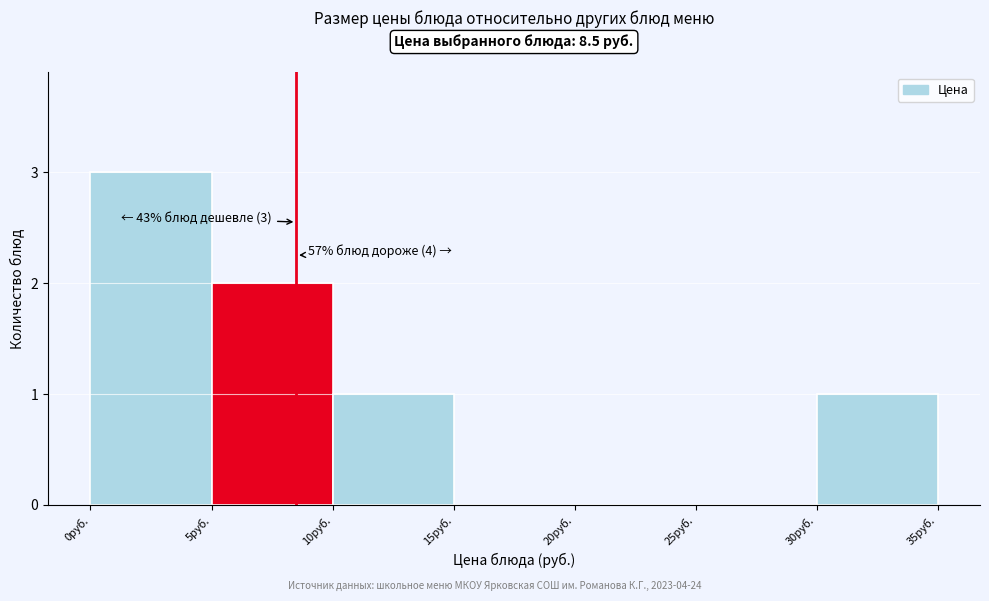

Over which range of the x-axis is the bar tallest?

0 to 5